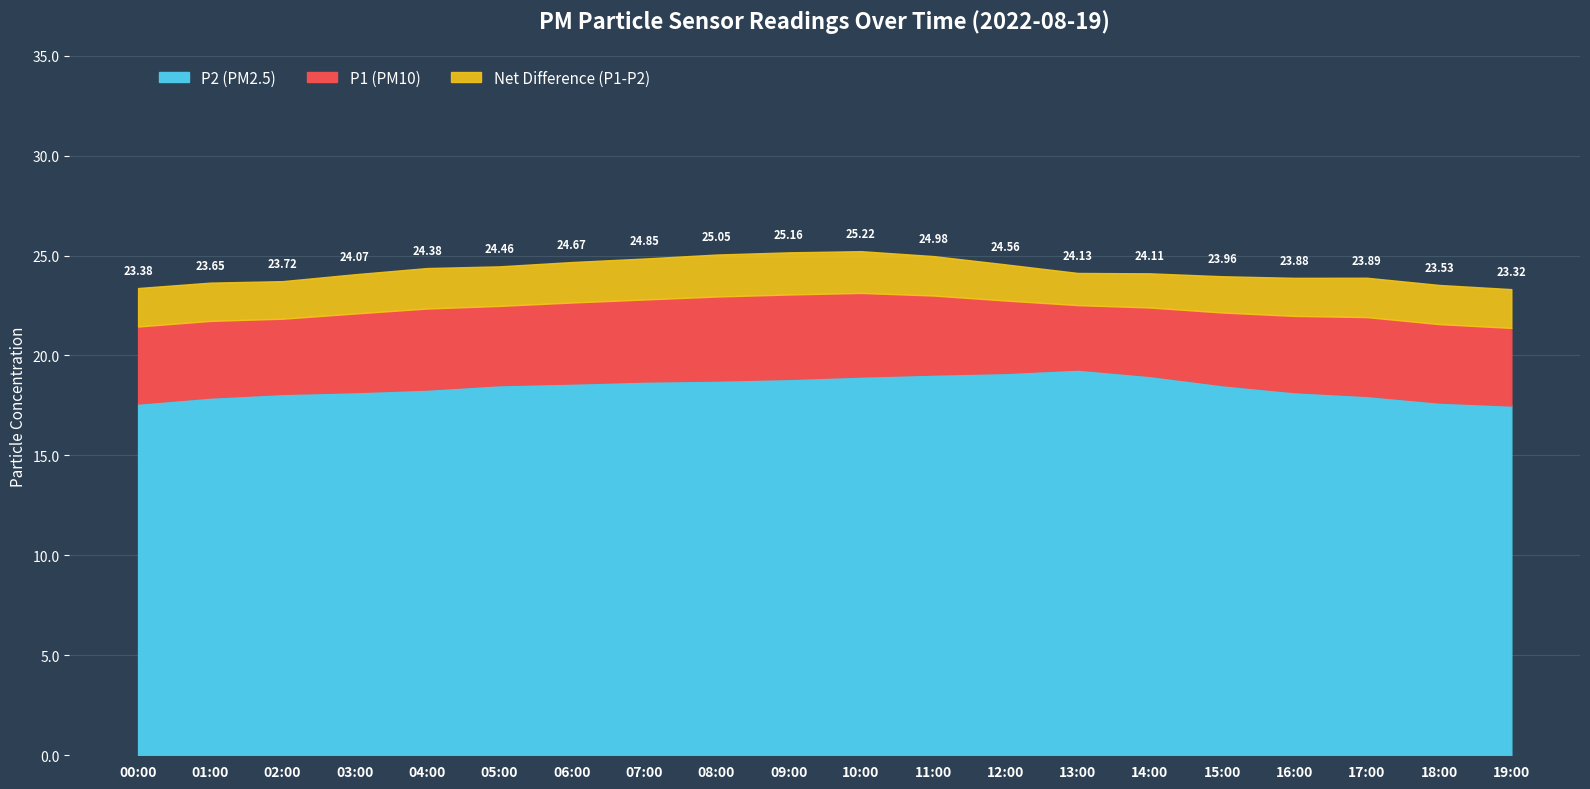

Where is P1 nearest to the value 22?

16:00